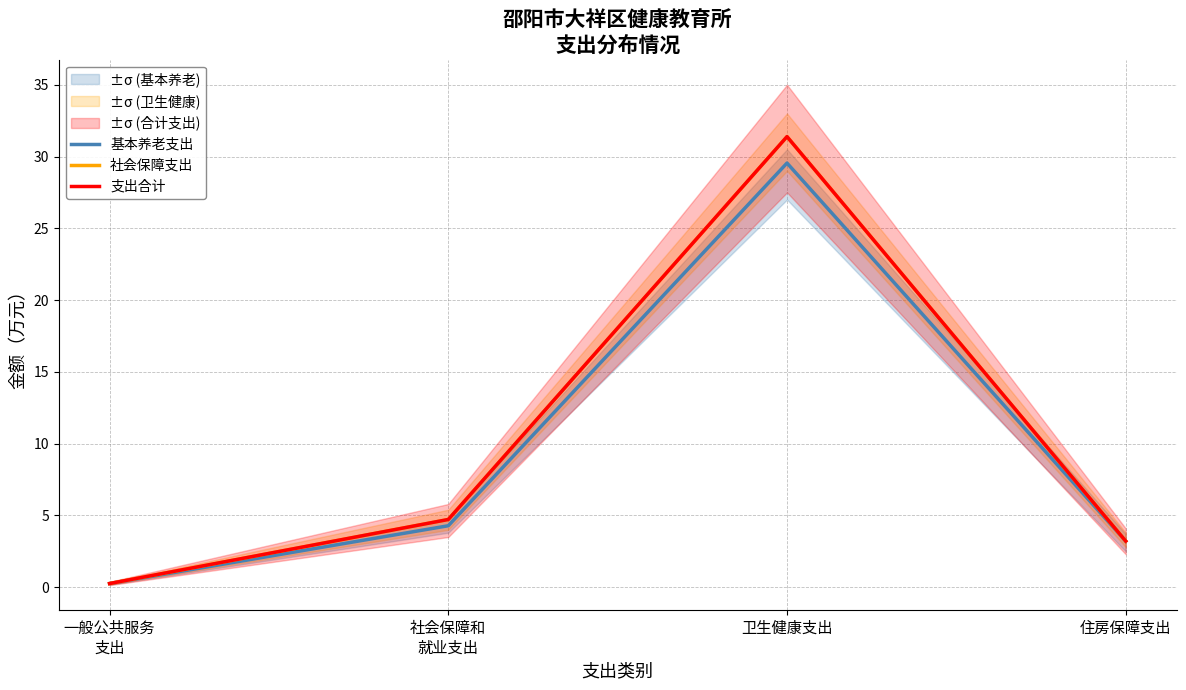

How many values in the 基本养老支出 series exceed 4?

2